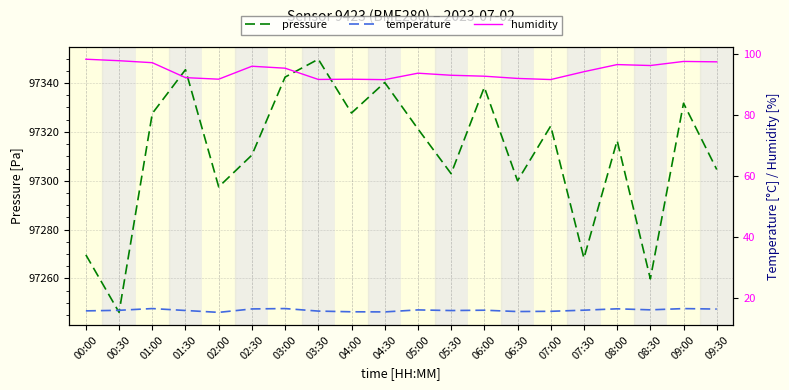

What are all the series names shown in the legend?

pressure, temperature, humidity